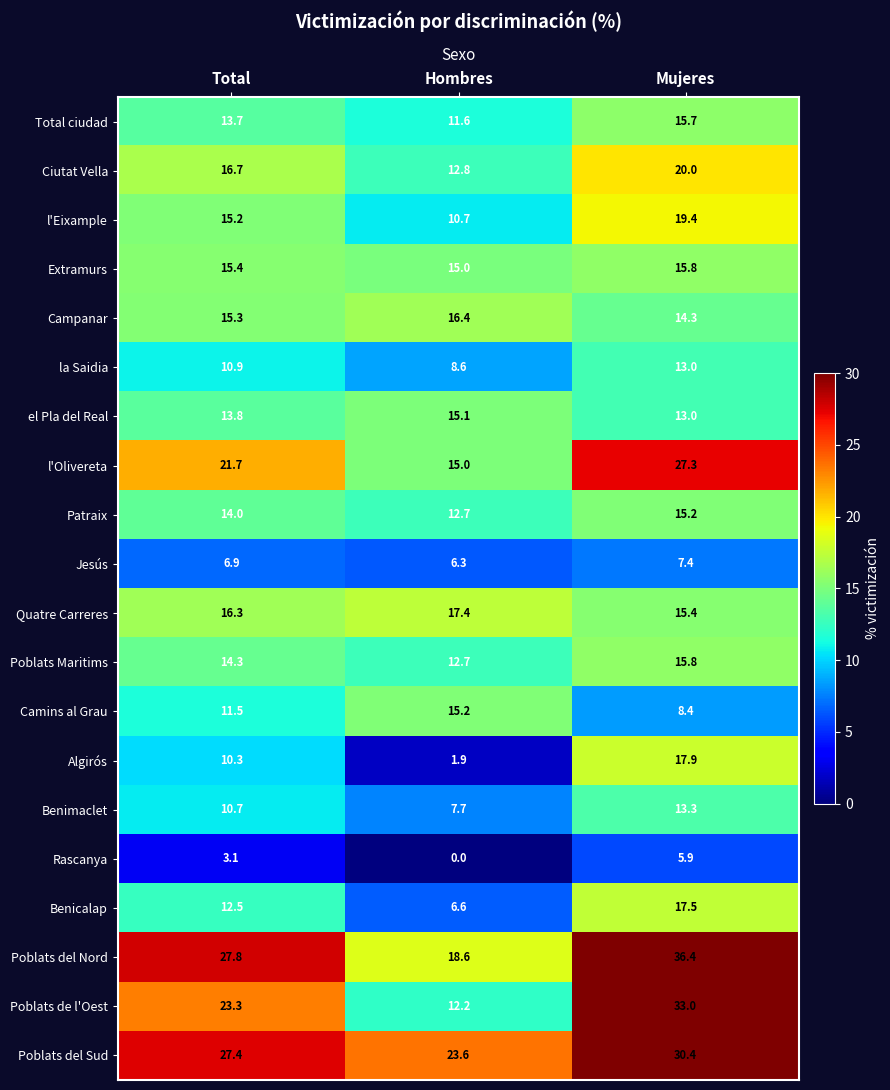

What is the difference between the Camins al Grau values at Hombres and Total?

3.7